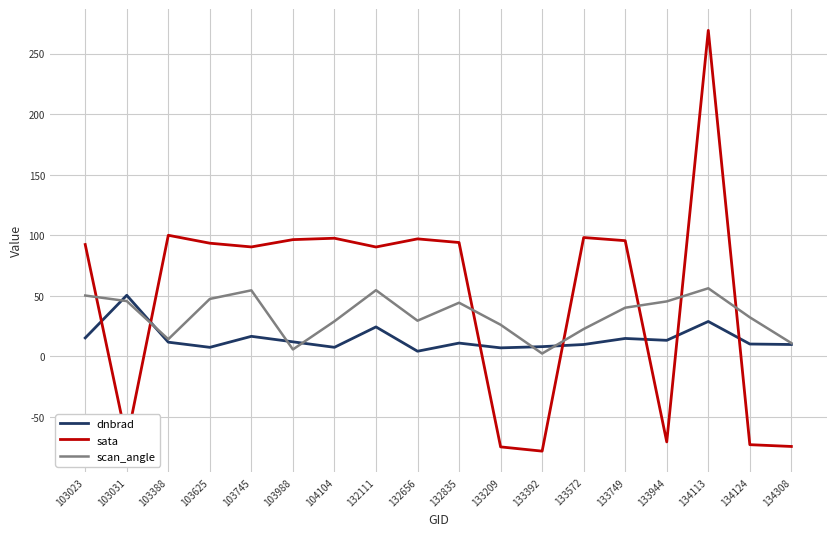

Is it true that dnbrad equals 28.9 at 134113?

True